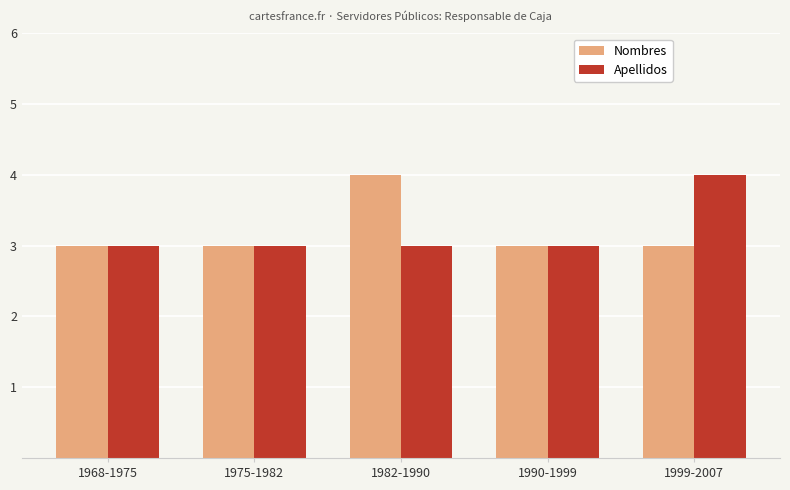

What is the sum of all Apellidos values?

16